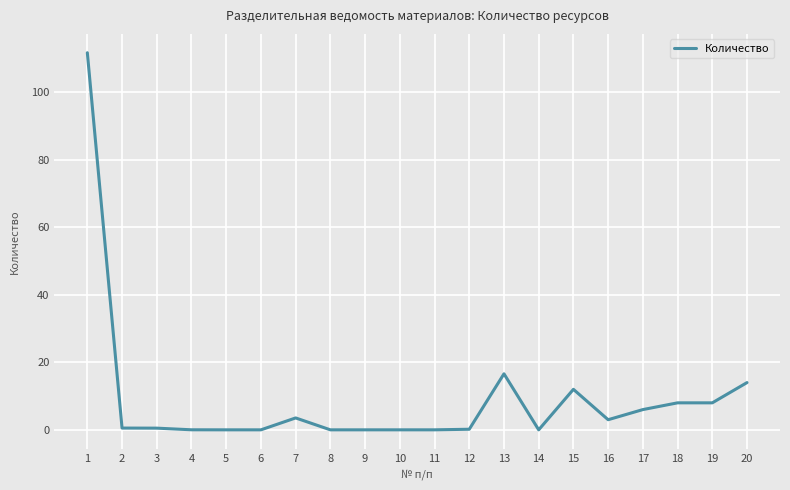

What is the difference between the maximum and minimum values?

111.7